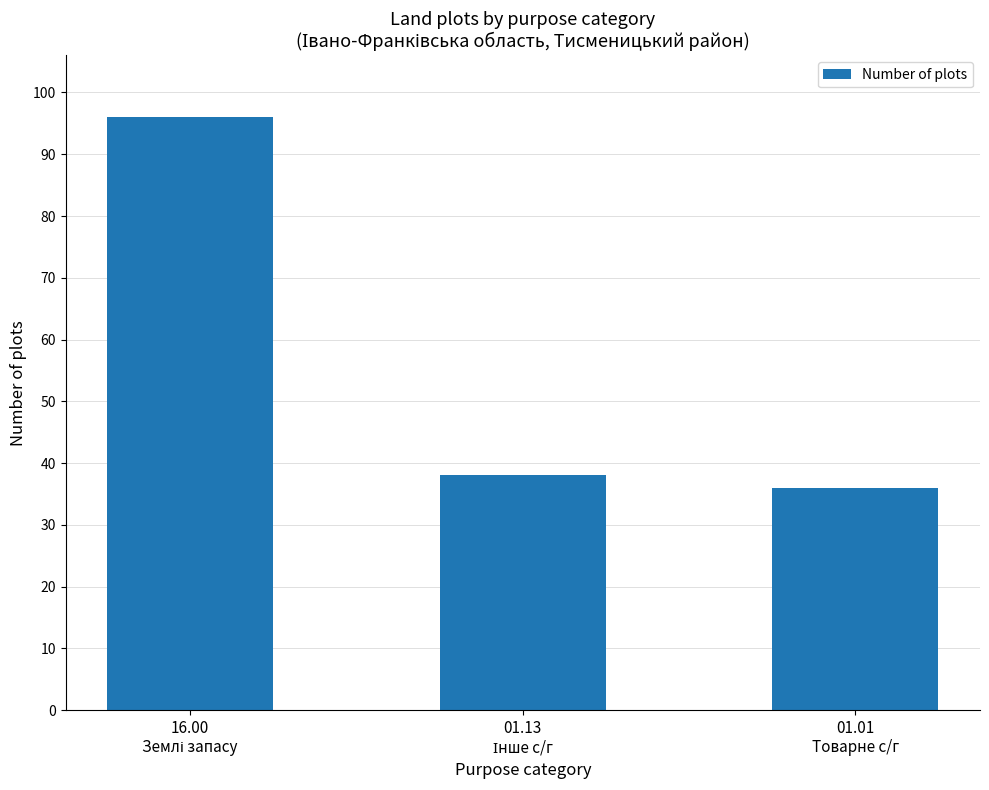

What is the smallest value displayed?

36